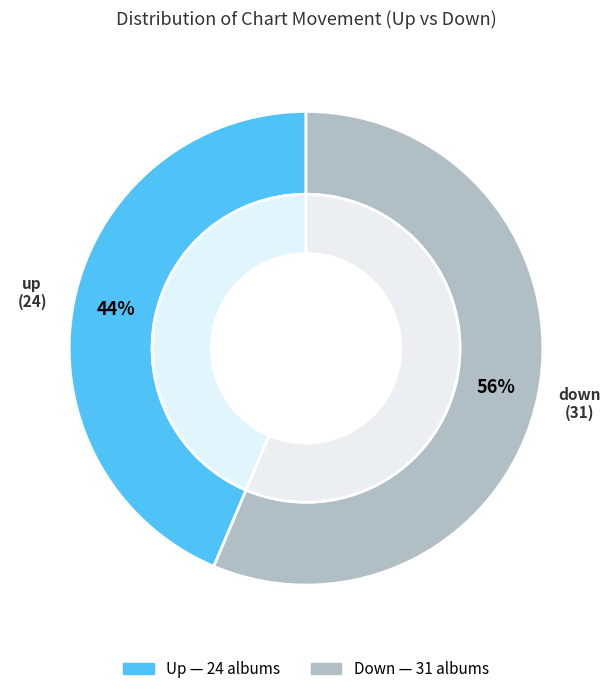

To the nearest percent, what is the average slice percentage?

50%